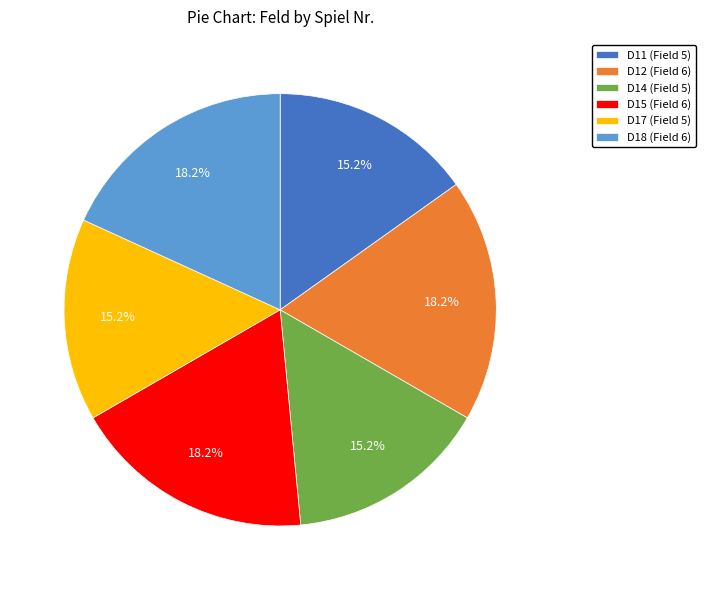

Is the sum of D12 and D17 greater than half?

No